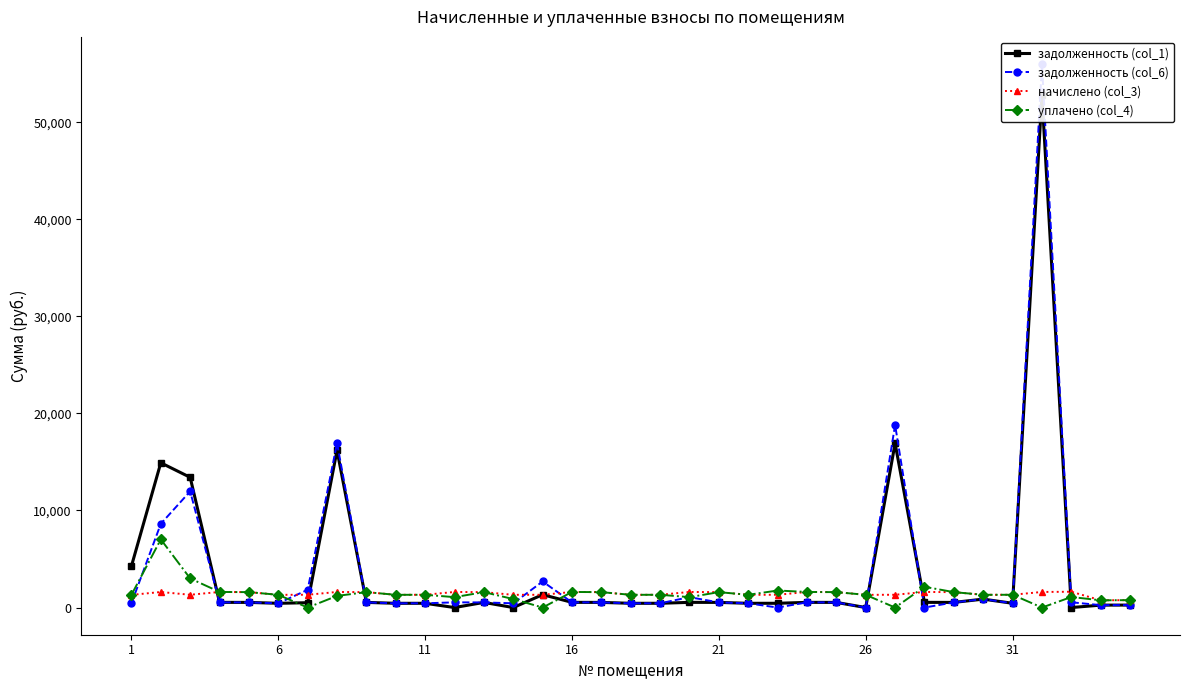

Rank the series by their maximum value, from highest to lowest.

задолженность (col_6), задолженность (col_1), уплачено (col_4), начислено (col_3)